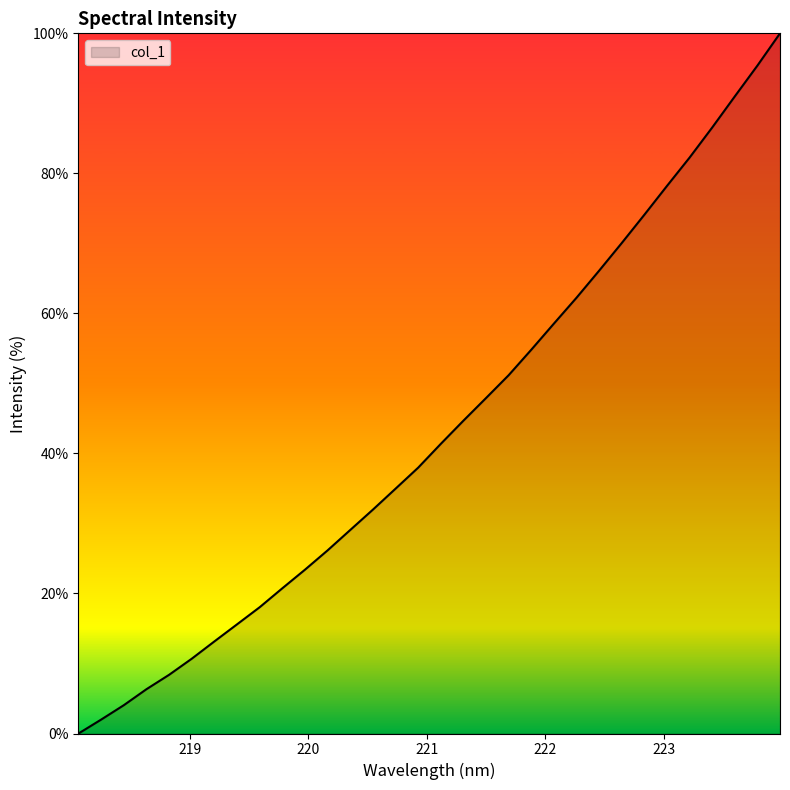

What is the sum of all values?

1386.9